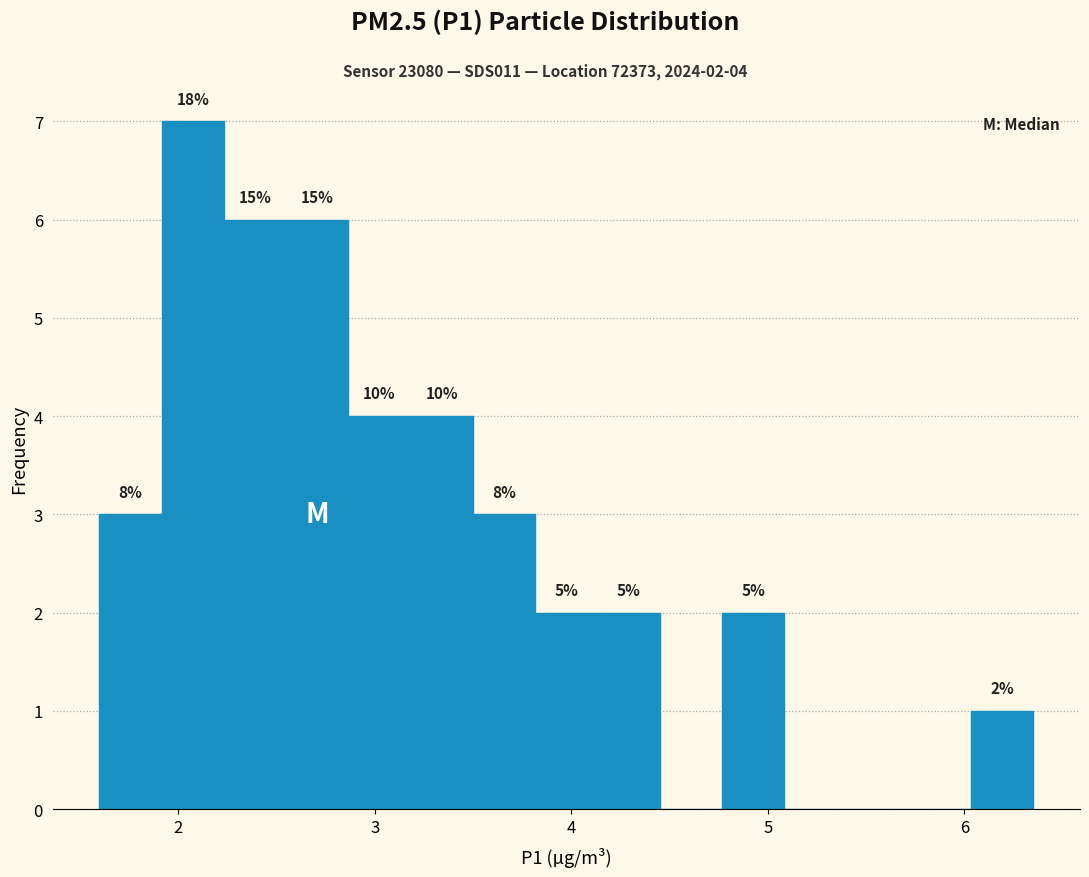

Read against the x-axis, roughly where is the centre of the tallest bar?

2.1